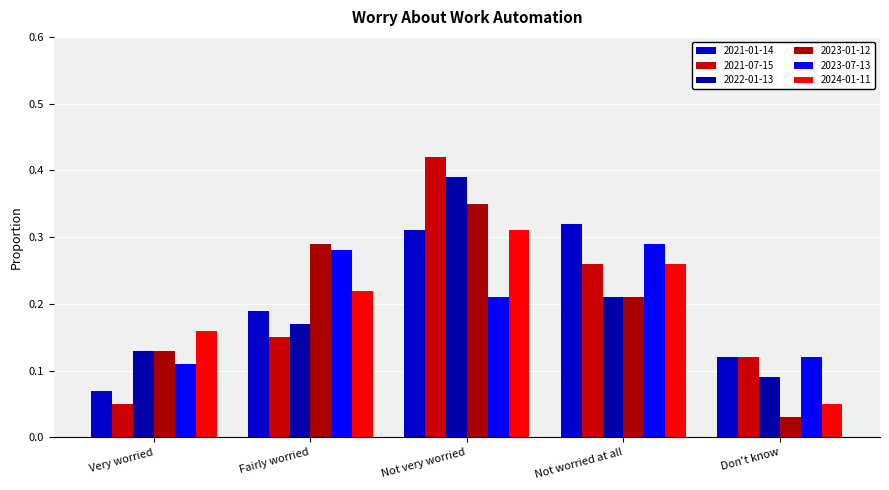

Which series changed the most between Very worried and Fairly worried?

2023-07-13